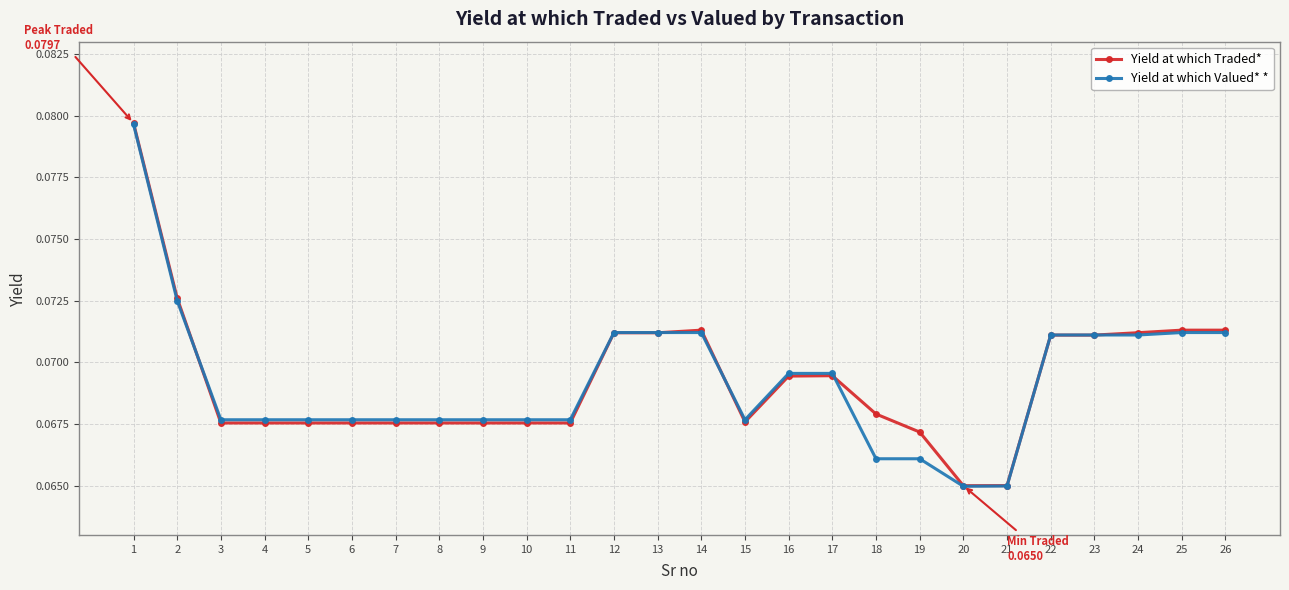

What are all the series names shown in the legend?

Yield at which Traded*, Yield at which Valued* *